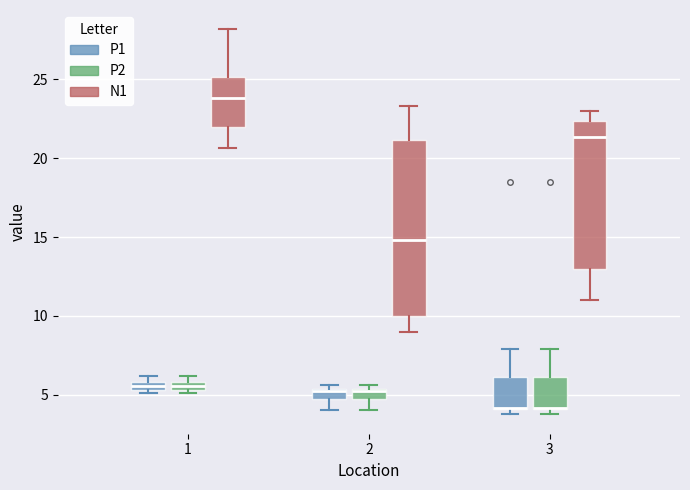

Where is the lower edge of the box for 1 (P1) on the y-axis? The values are not printed on the chart, so give them approximately, as read against the axis.

5.5